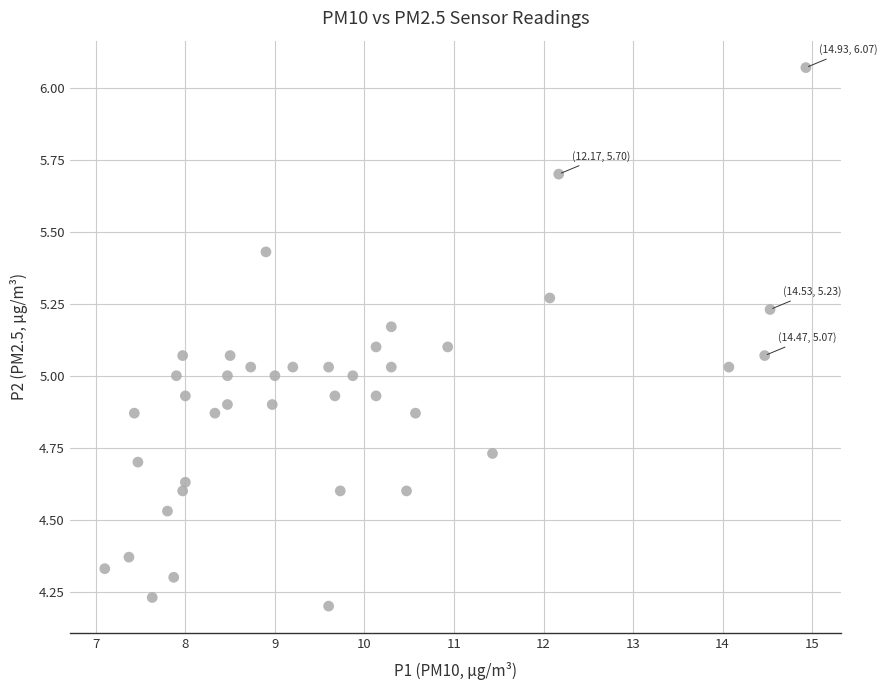

What is the range of X values (max minus min)?

7.8